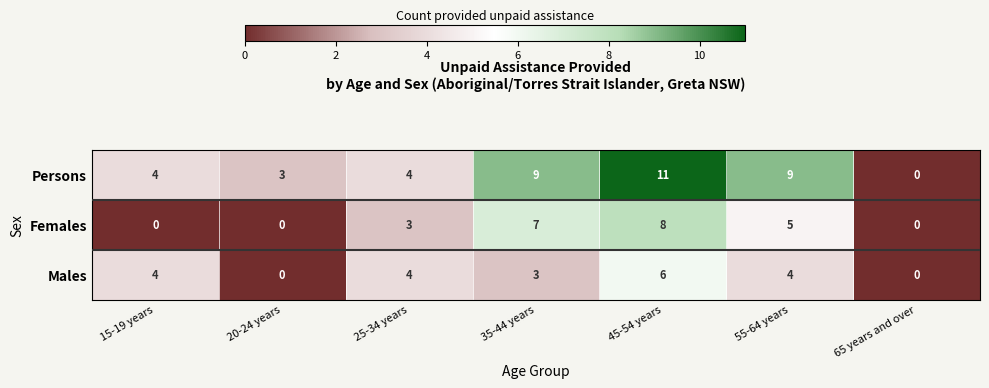

What is the sum of the Persons values at 55-64 years and 20-24 years?

12